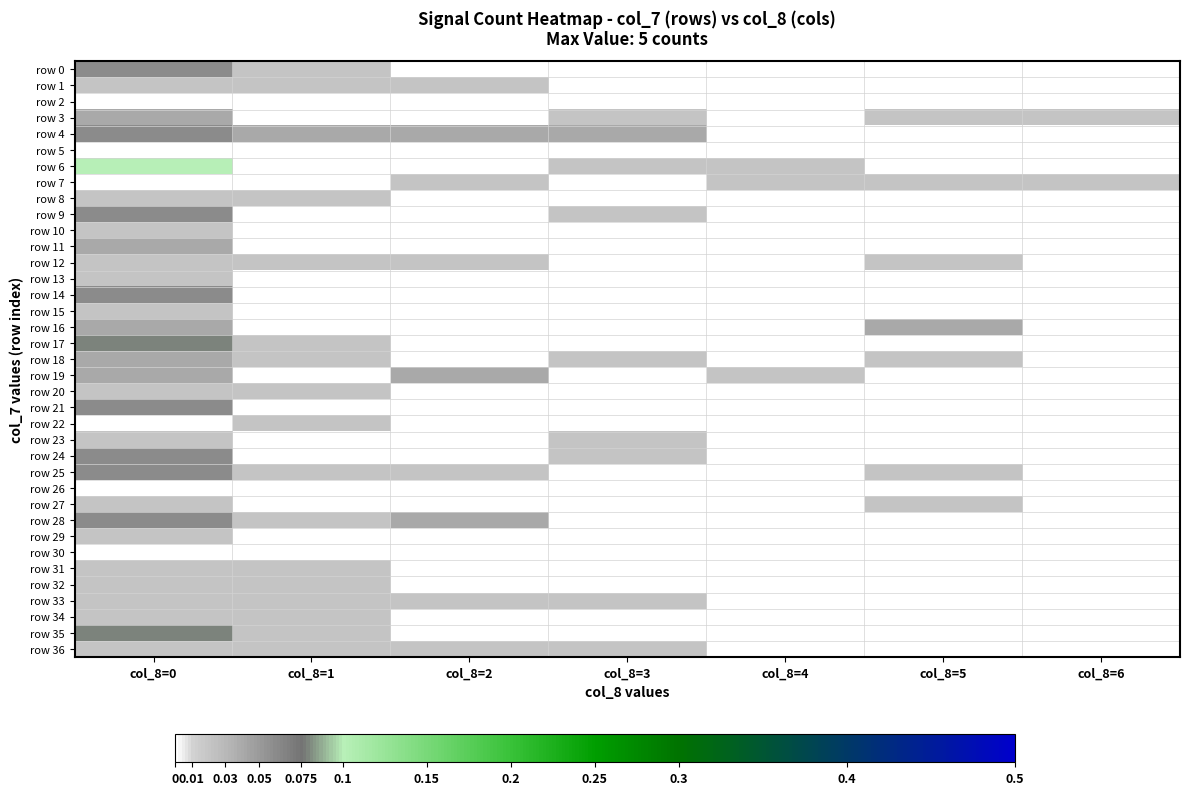

What is the total value across all series at col_8=4?

0.1